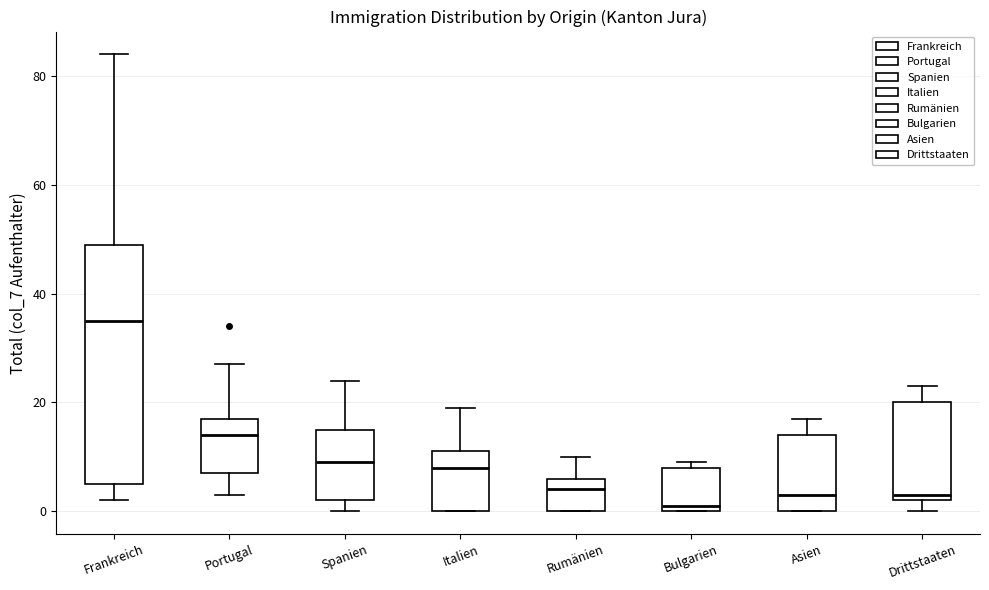

Which box's median line is the lowest?

Bulgarien